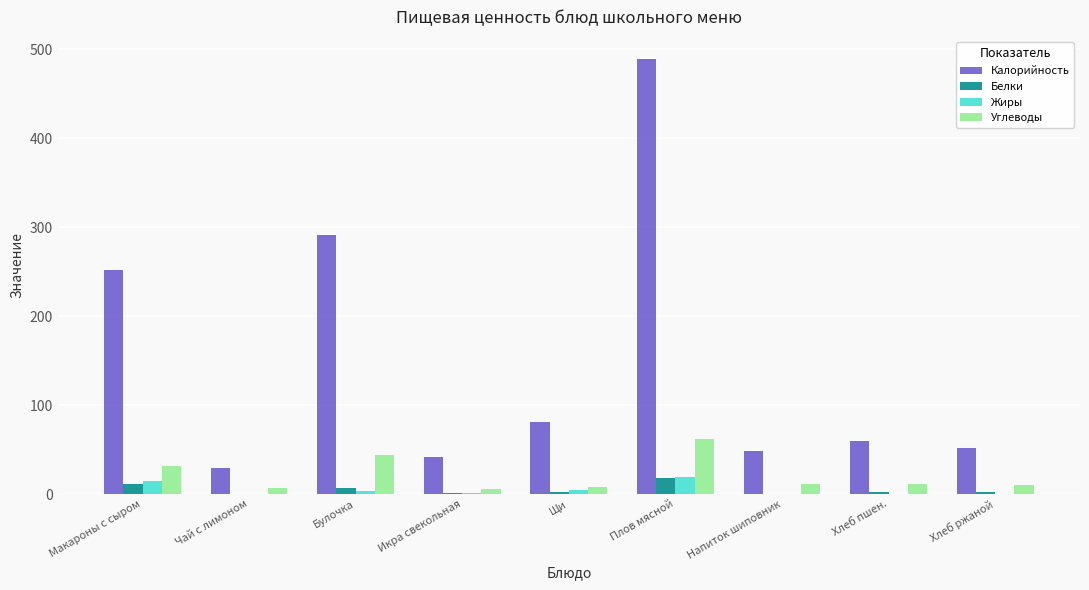

Does the chart contain stacked bars?

No